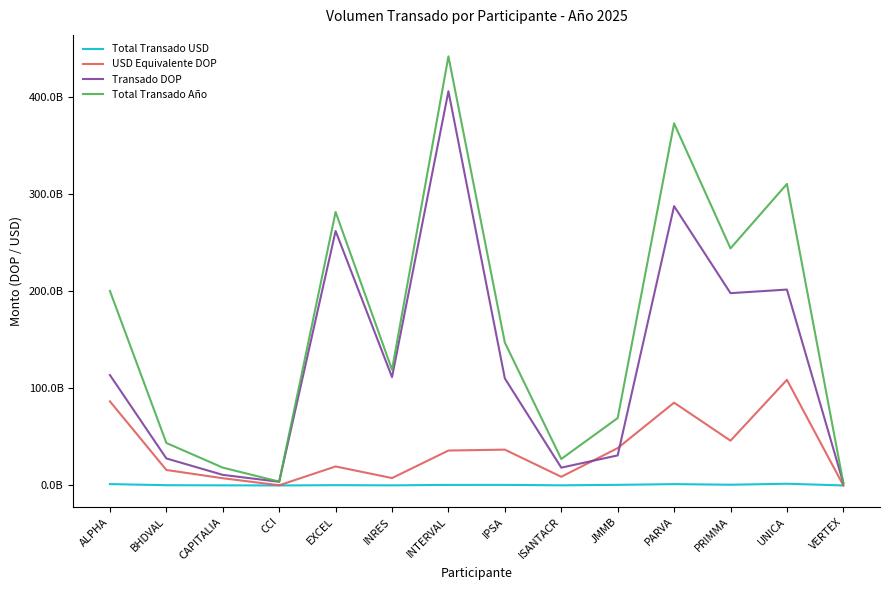

Rank the series by their average value, from lowest to highest.

Total Transado USD, USD Equivalente DOP, Transado DOP, Total Transado Año